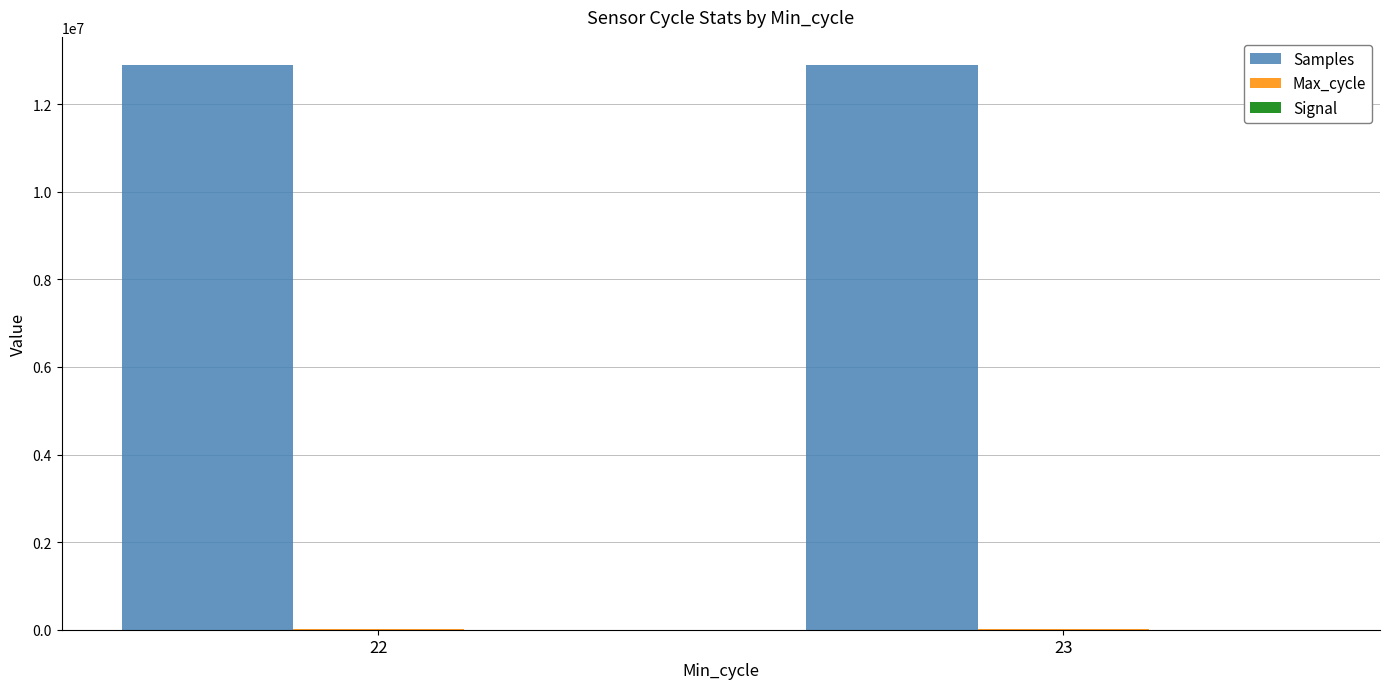

How many groups of bars are there?

2